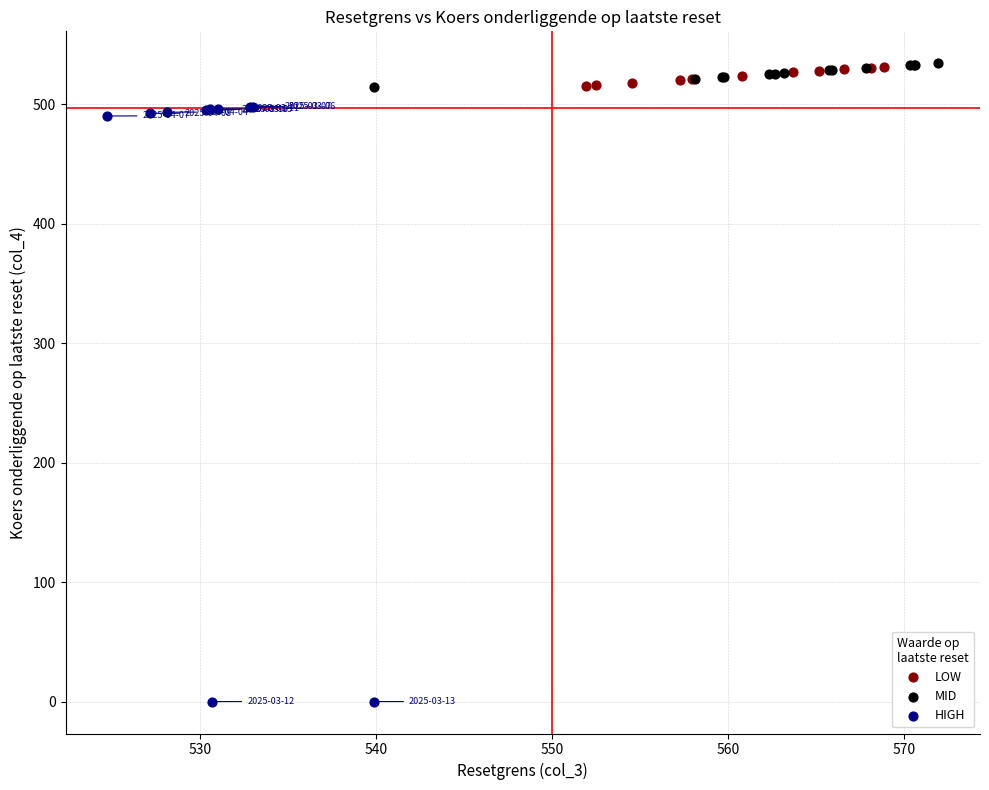

Which series has the widest spread of Y values?

HIGH